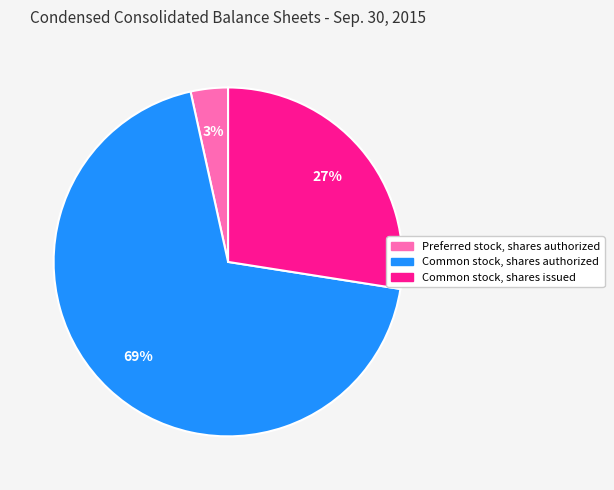

Is there any slice that represents more than half of the pie?

Yes